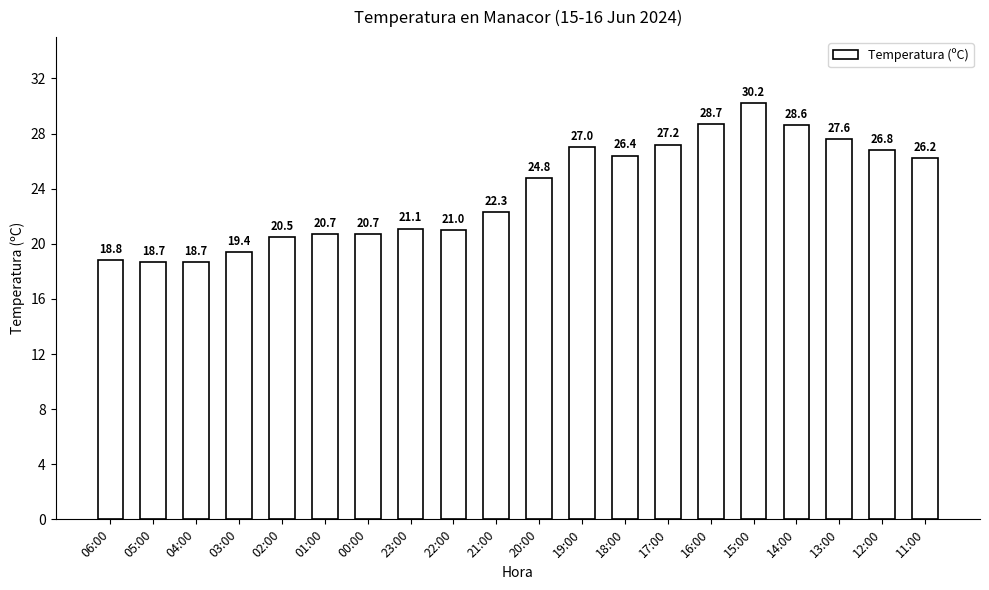

Which label corresponds to the largest value in the chart?

15:00